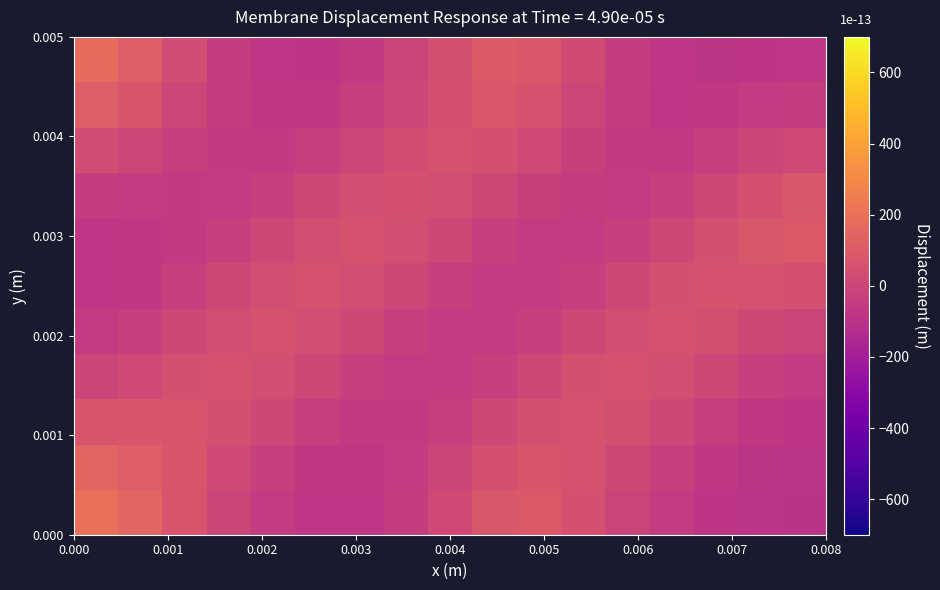

At how many categories does at least one series exceed 124?

2